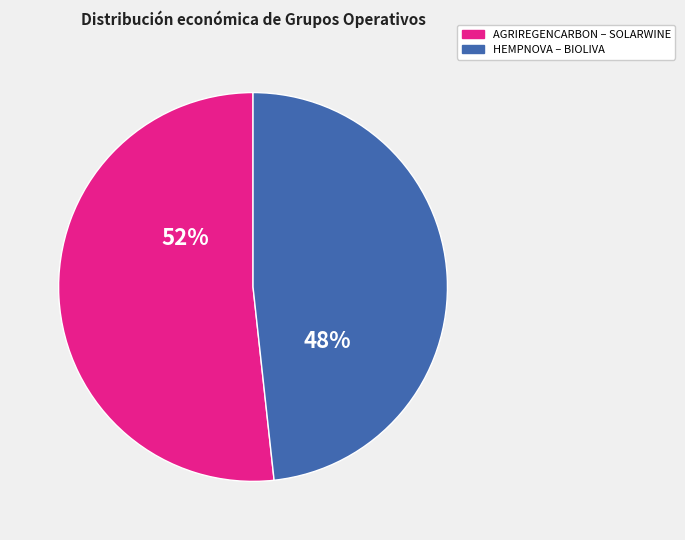

Is there any slice that represents more than half of the pie?

Yes